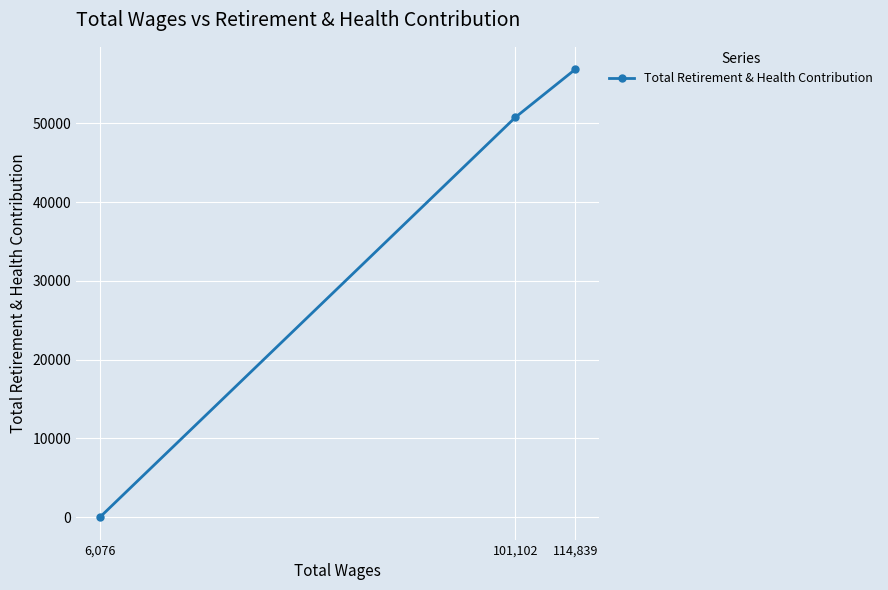

The value at 101,102 is 50764. True or false?

True